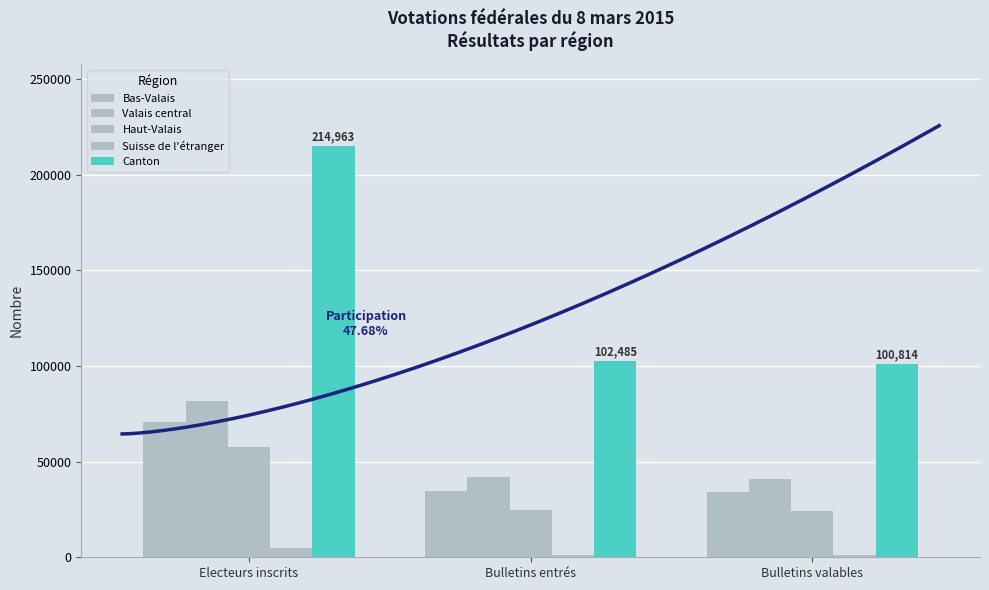

Which series has the largest total across all categories?

Canton